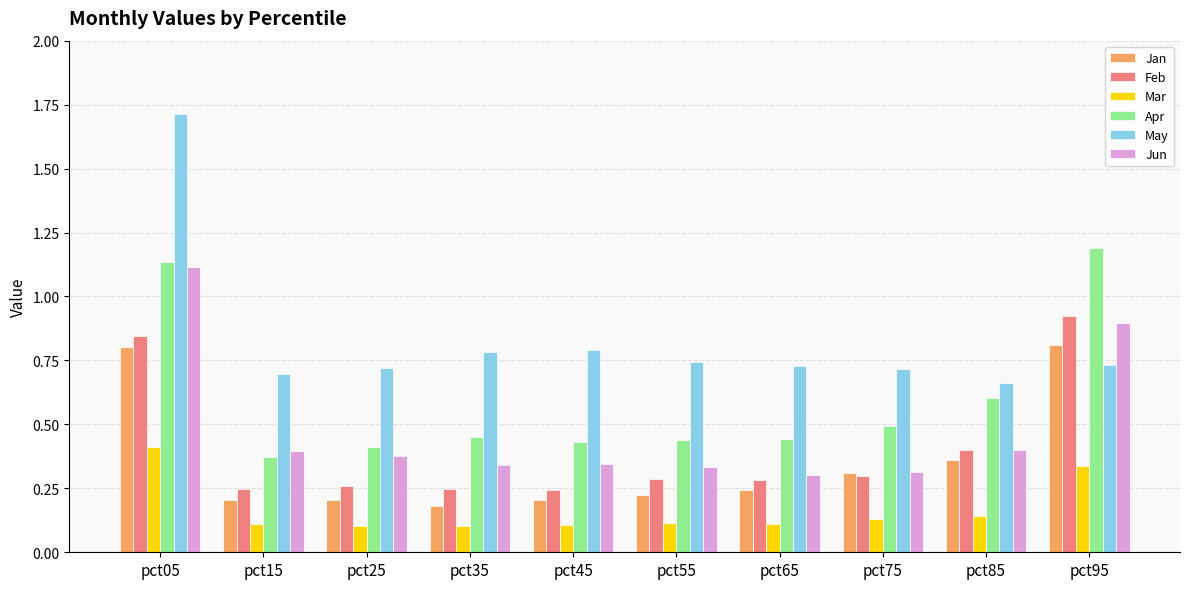

Which category has the highest value in the Feb series?

pct95